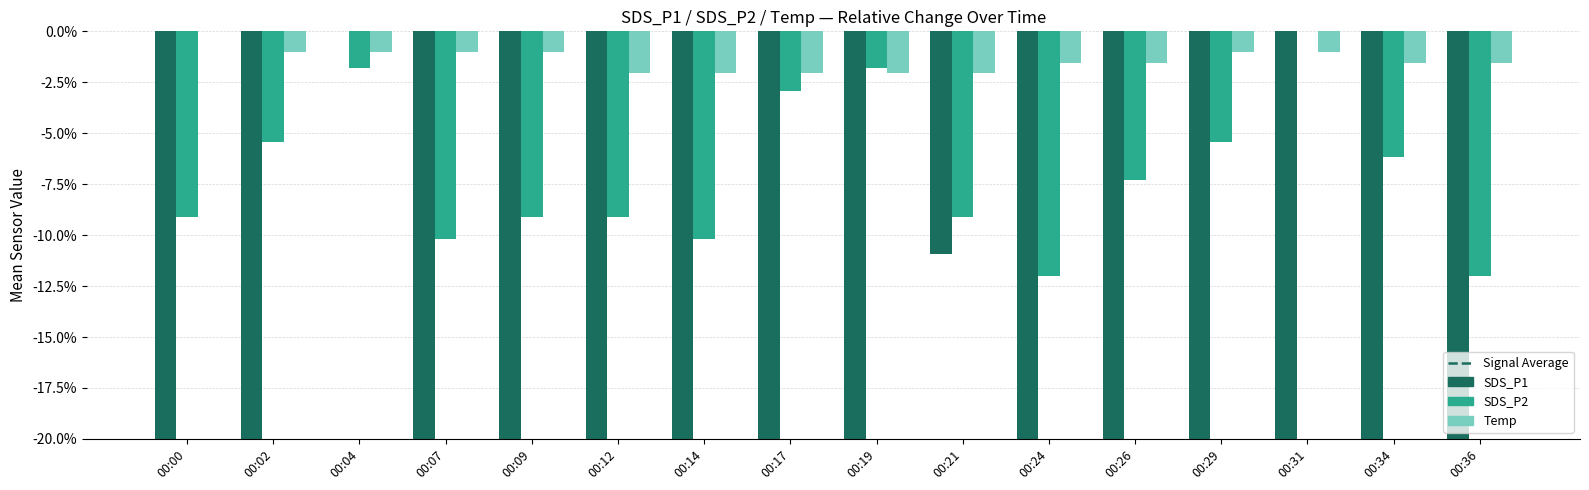

At which label does SDS_P1 first exceed -34?

00:00